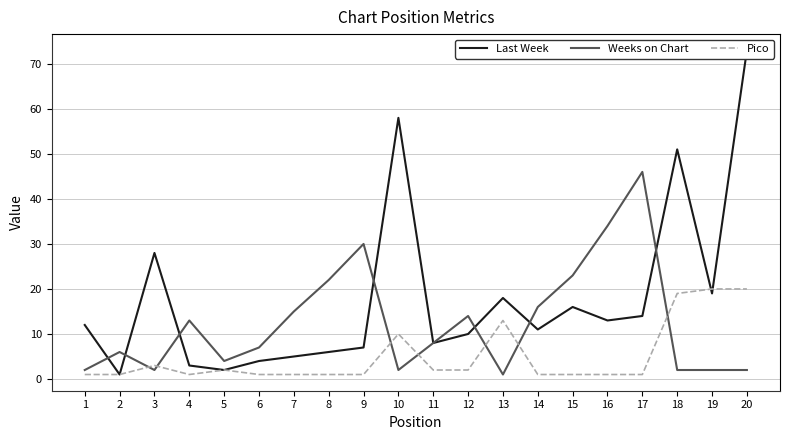

What is the average value of the Pico series?

5